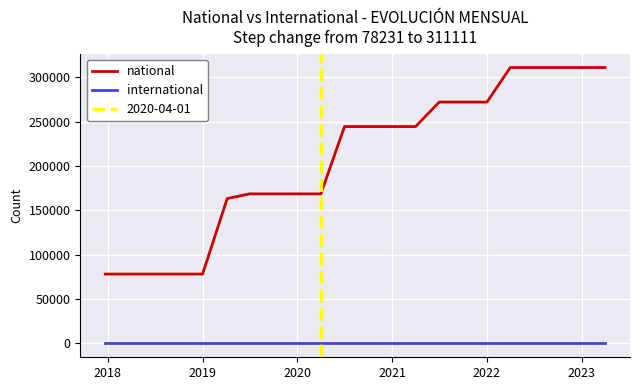

True or false: international and national cross at least once.

False